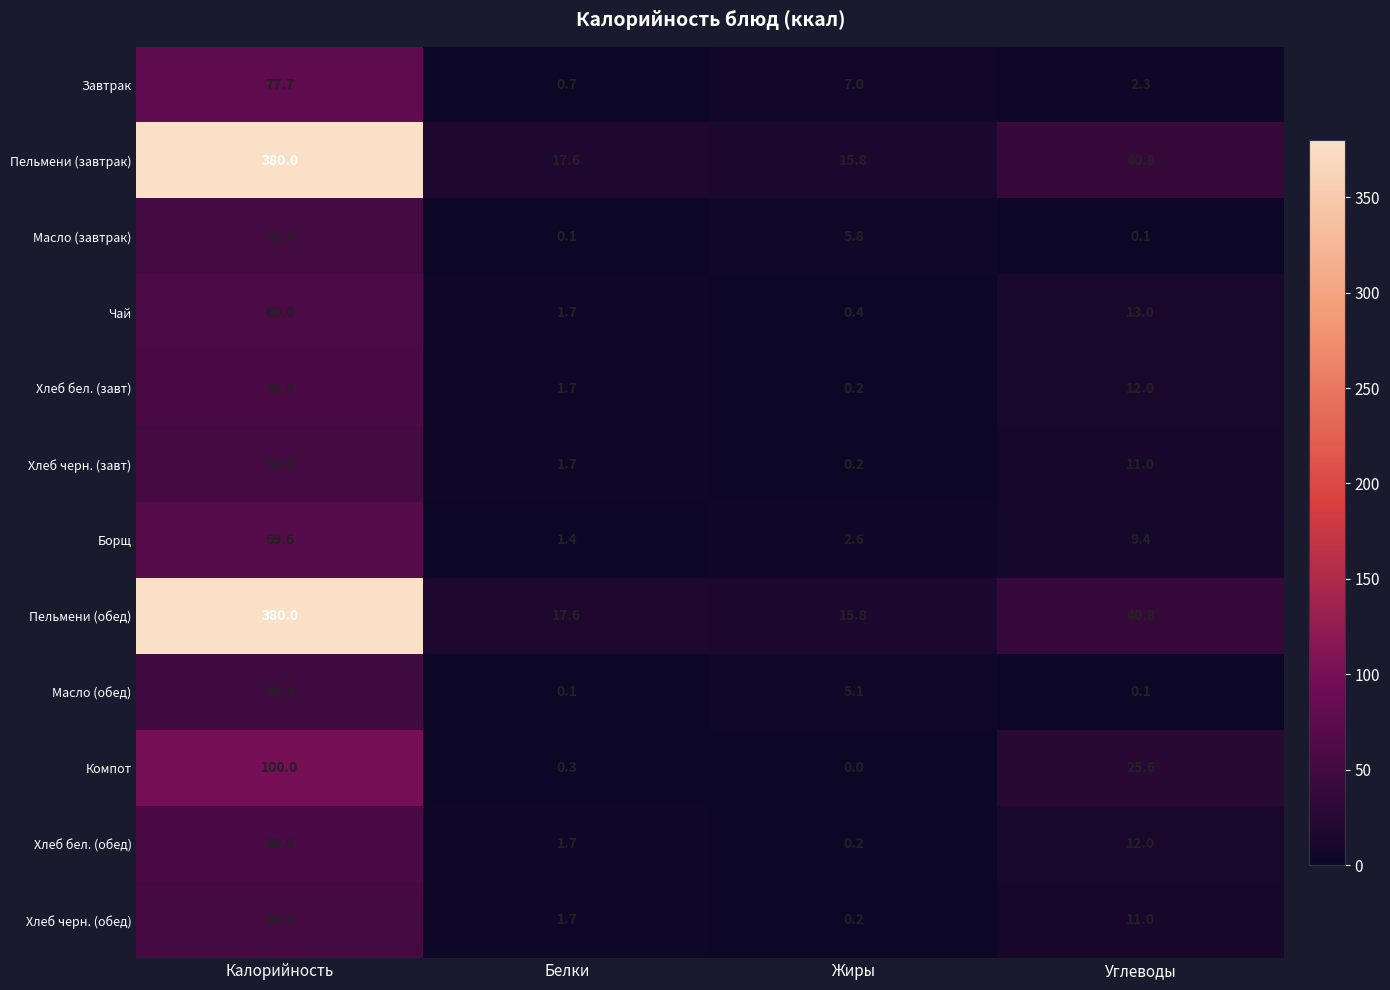

Where does the Пельмени (завтрак) series first go above 40?

Калорийность